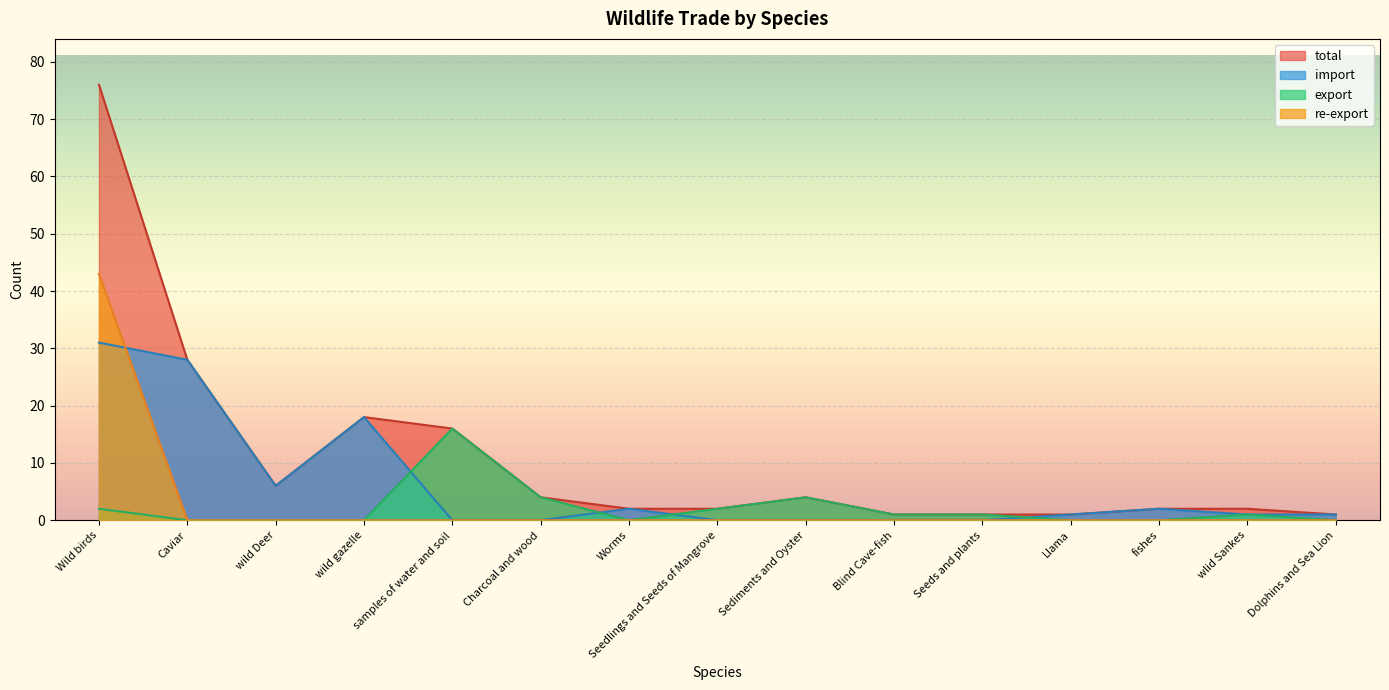

What are all the series names shown in the legend?

total, import, export, re-export